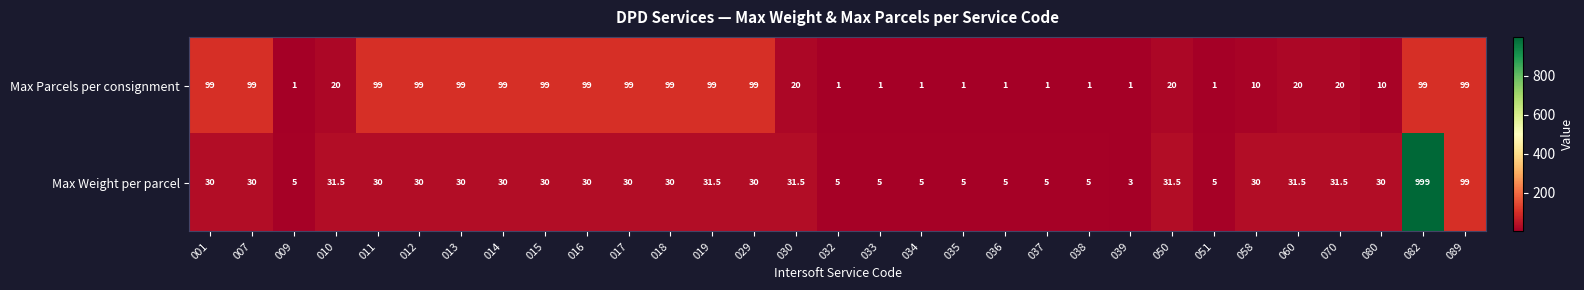

How many data points in Max Parcels per consignment are less than 20?

12